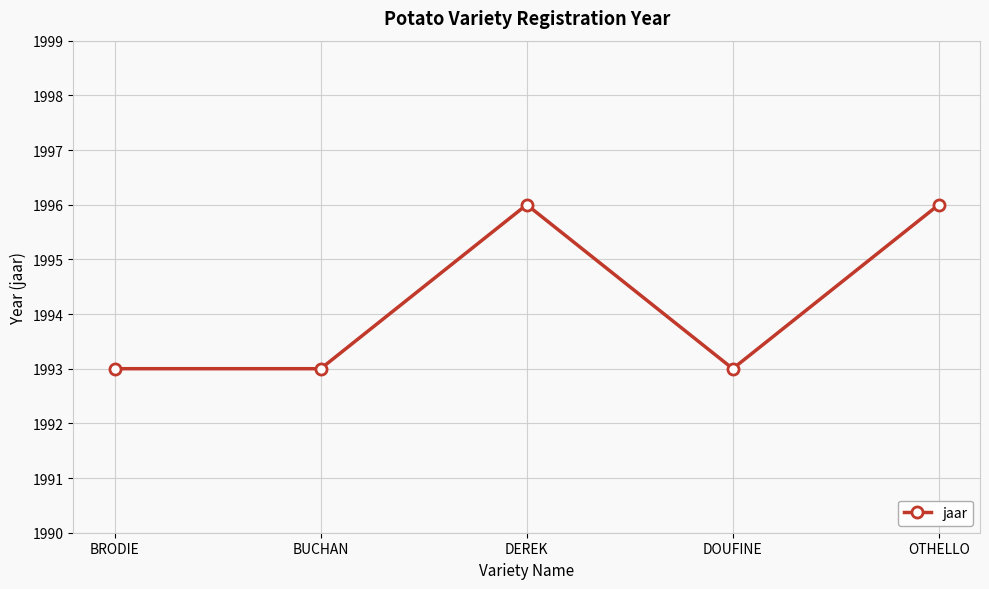

What is the greatest value displayed?

1996